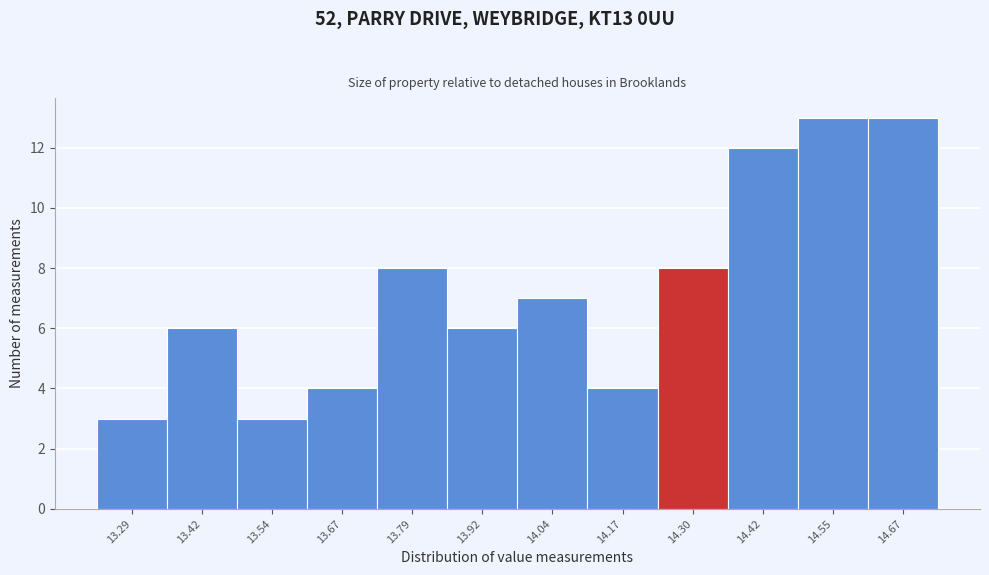

Reading left to right, extract all data points from this chart.

13.29=3	13.42=6	13.54=3	13.67=4	13.79=8	13.92=6	14.04=7	14.17=4	14.30=8	14.42=12	14.55=13	14.67=13